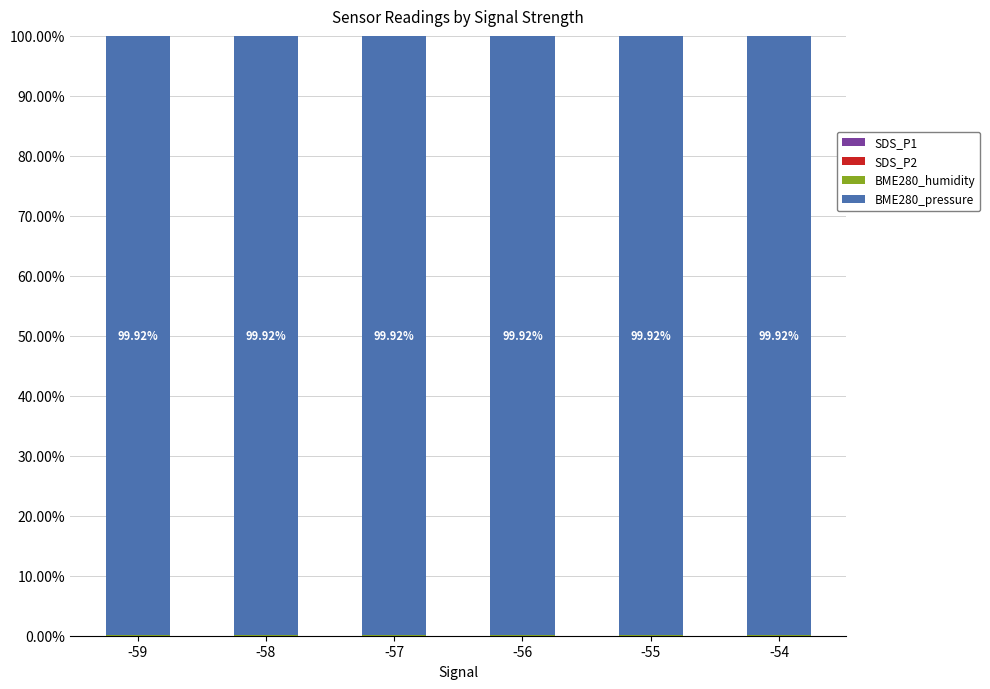

Which series has the largest range (max minus min)?

BME280_pressure